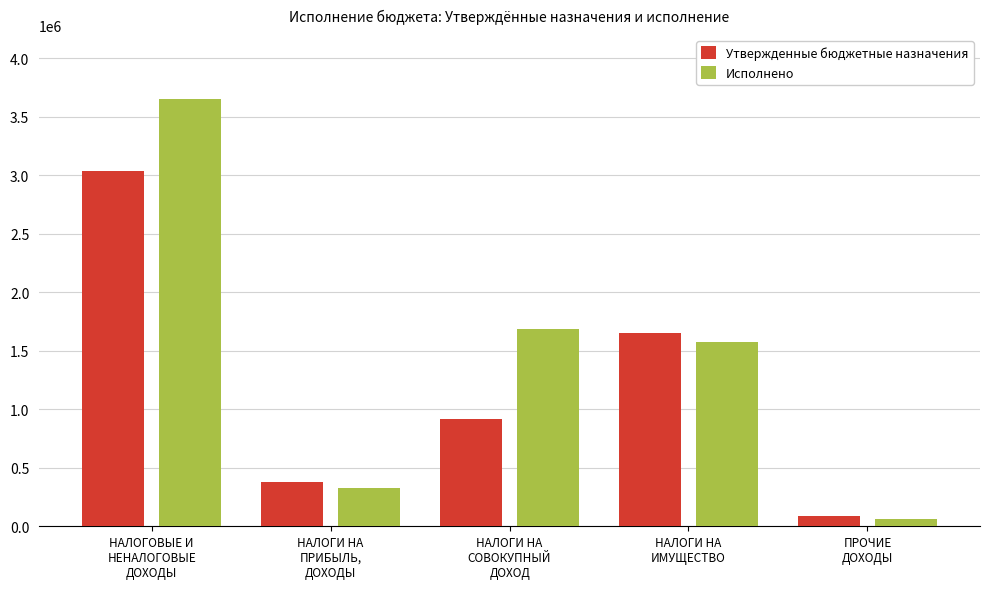

Which series has the largest total across all categories?

Исполнено